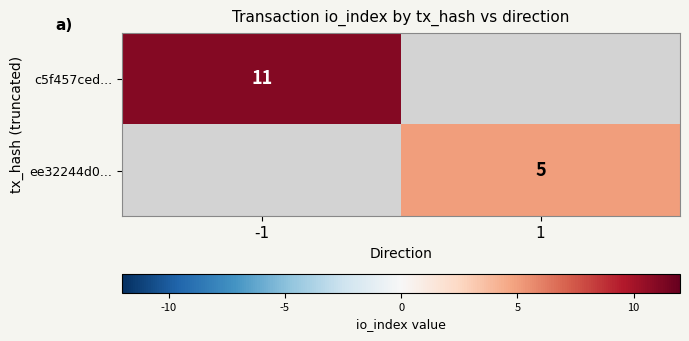

The value of ee32244d0... at 1 is 2. True or false?

False